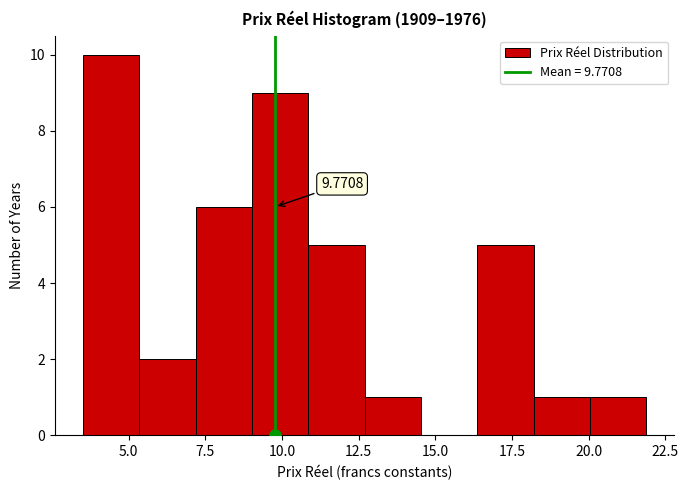

Around what value on the x-axis is the tallest bar? Give the approximate position of its centre, as read against the axis.

4.5